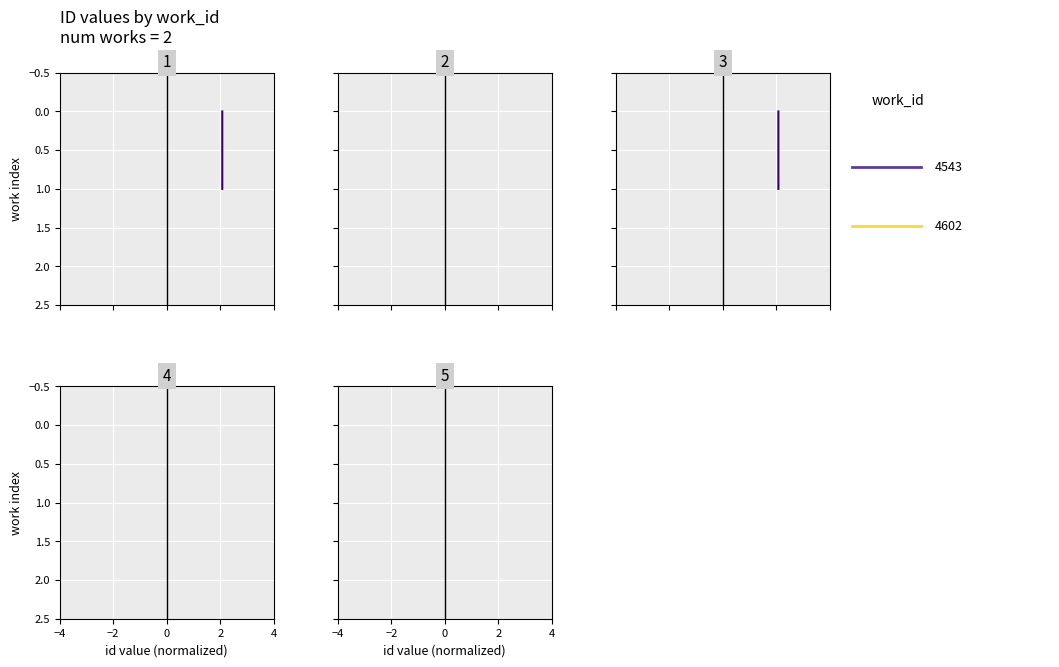

Rank the series by their maximum value, from highest to lowest.

work_4543, work_4602